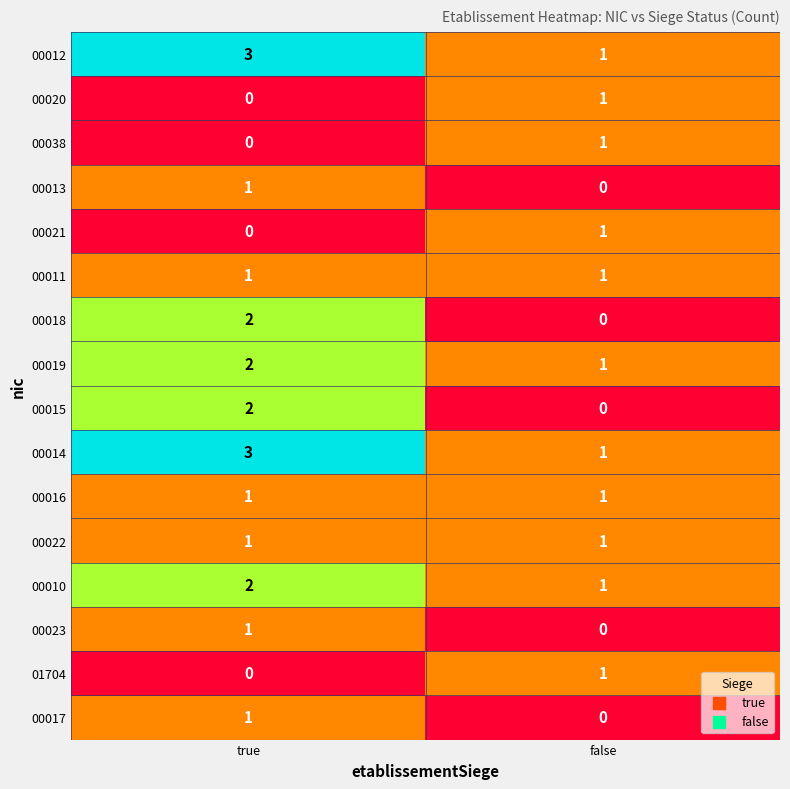

Where is 00013 nearest to the value 0?

false